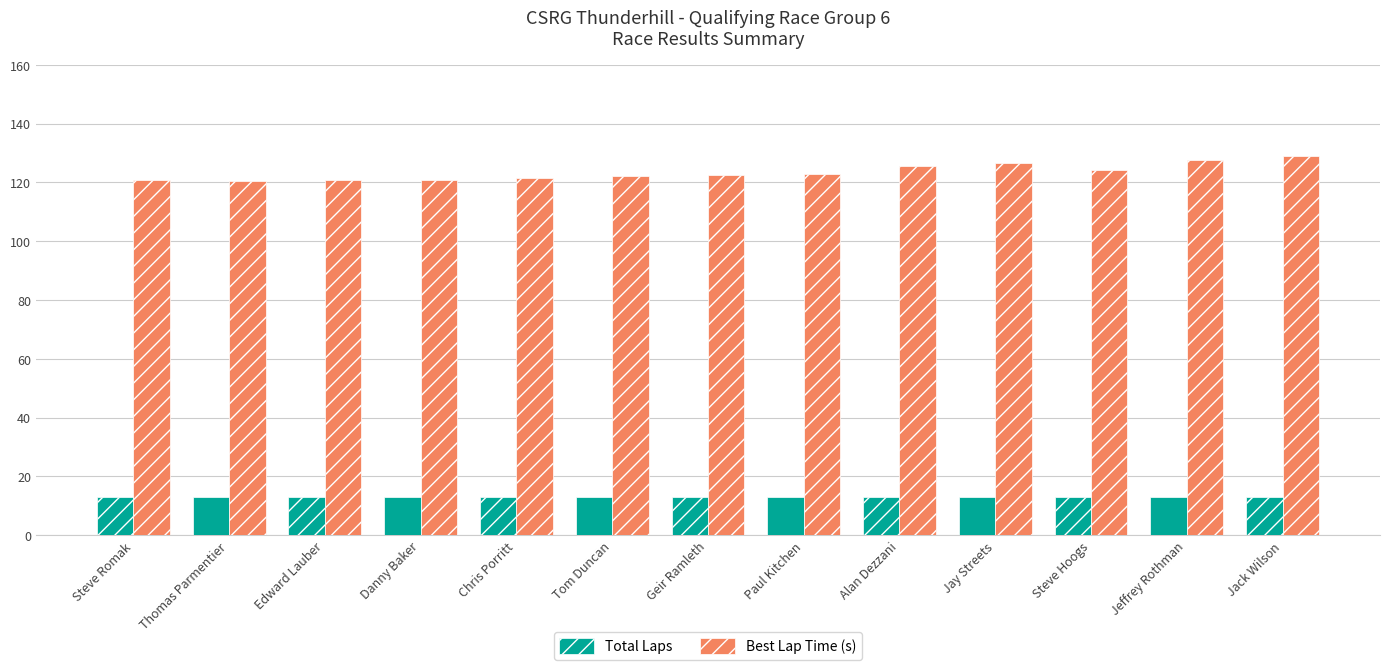

What is the total value across all series at Jay Streets?

139.6